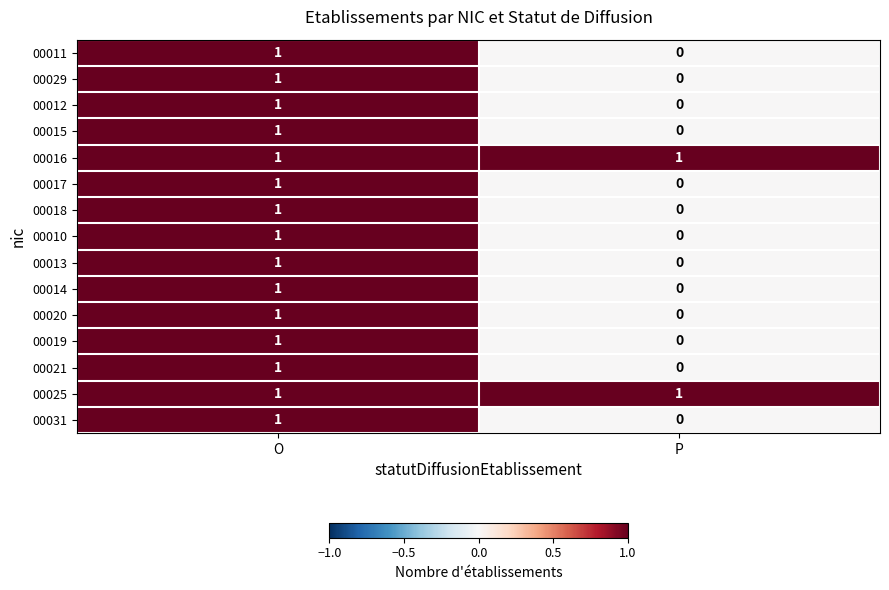

At which category is the sum across all series the highest?

O